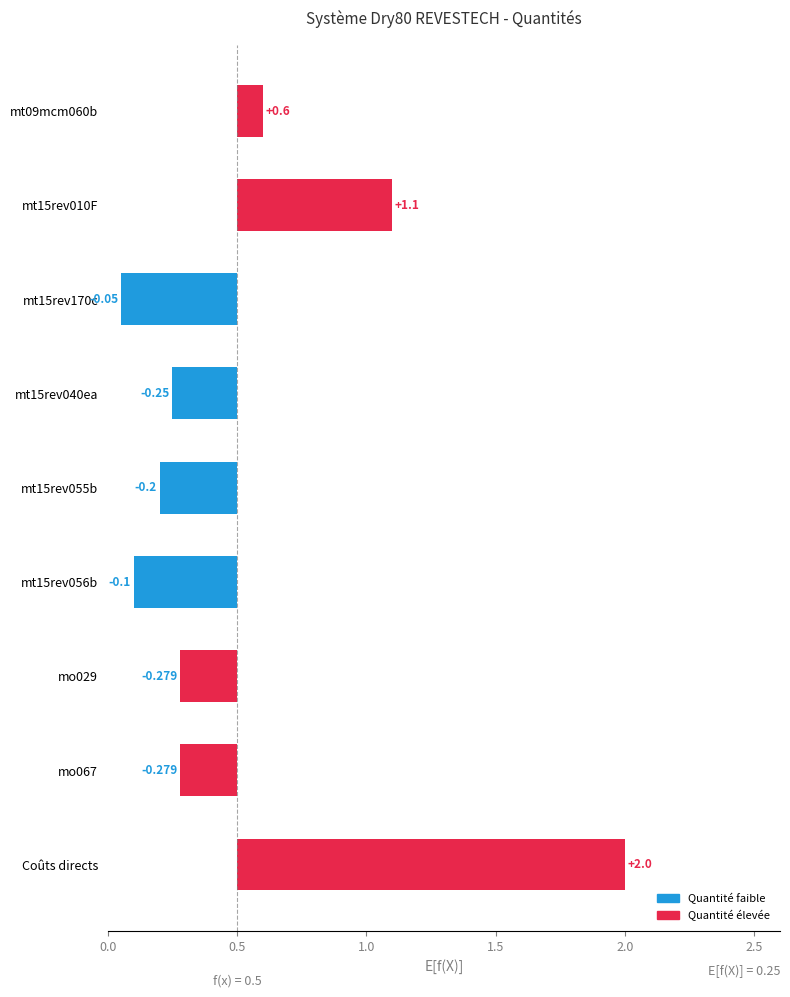

Reading right to left, list all the values displayed in this chart.

2.0	0.3	0.3	0.1	0.2	0.2	0.1	1.1	0.6